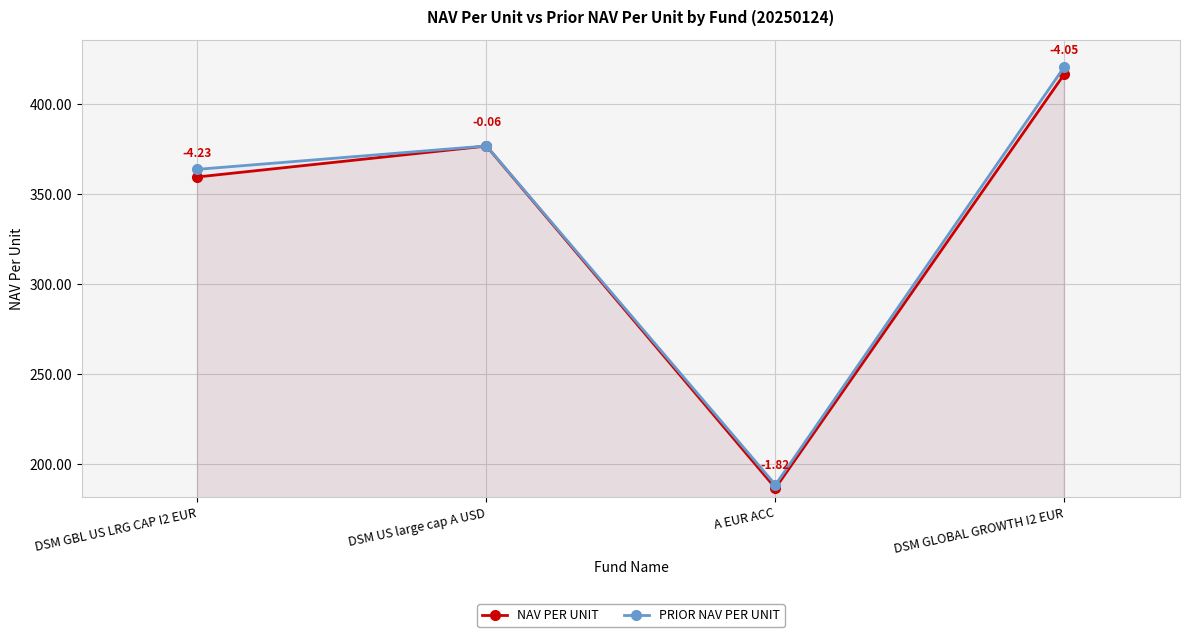

True or false: NAV PER UNIT and PRIOR NAV PER UNIT cross at least once.

False